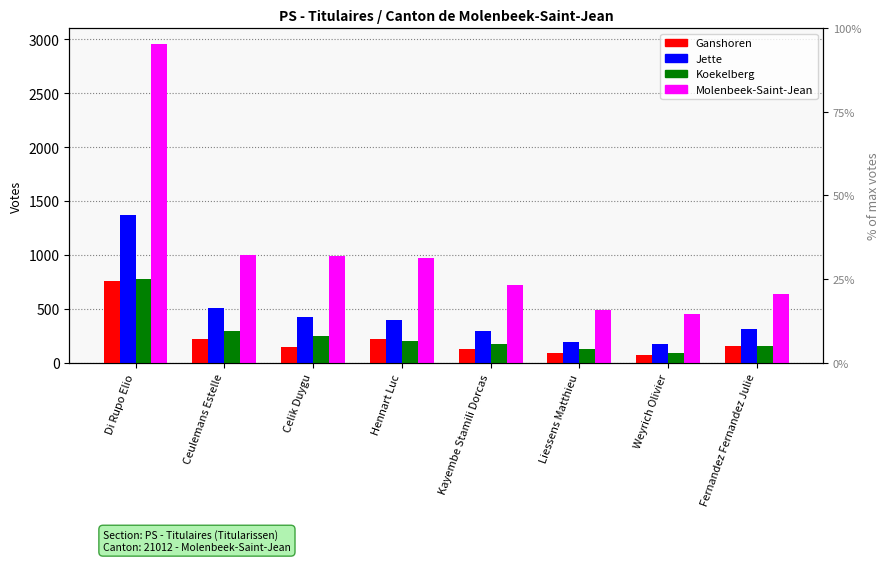

What is the spread (max minus min) of values at Kayembe Stamili Dorcas?

593